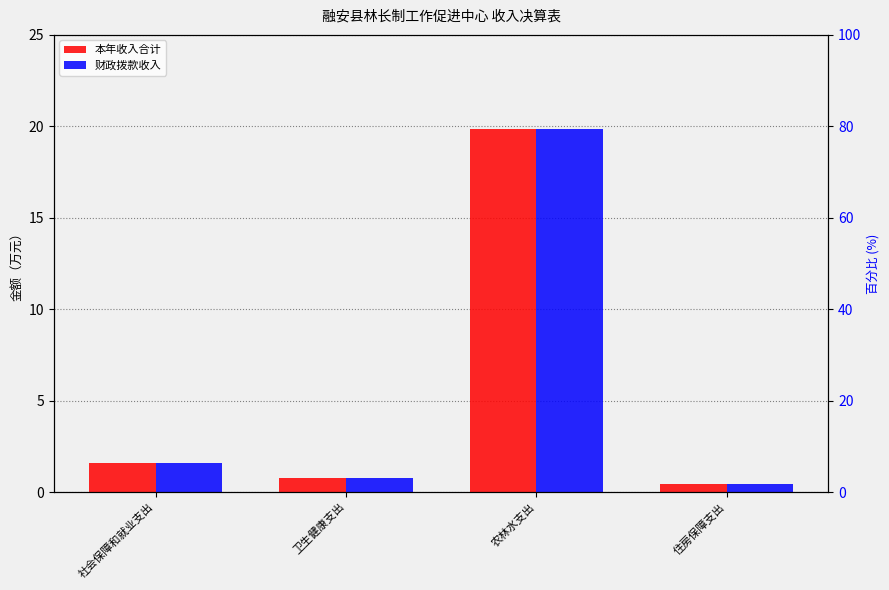

Reading left to right, what are all the values shown in this chart?

本年收入合计: 社会保障和就业支出=1.6	卫生健康支出=0.8	农林水支出=19.8	住房保障支出=0.4
财政拨款收入: 社会保障和就业支出=1.6	卫生健康支出=0.8	农林水支出=19.8	住房保障支出=0.4